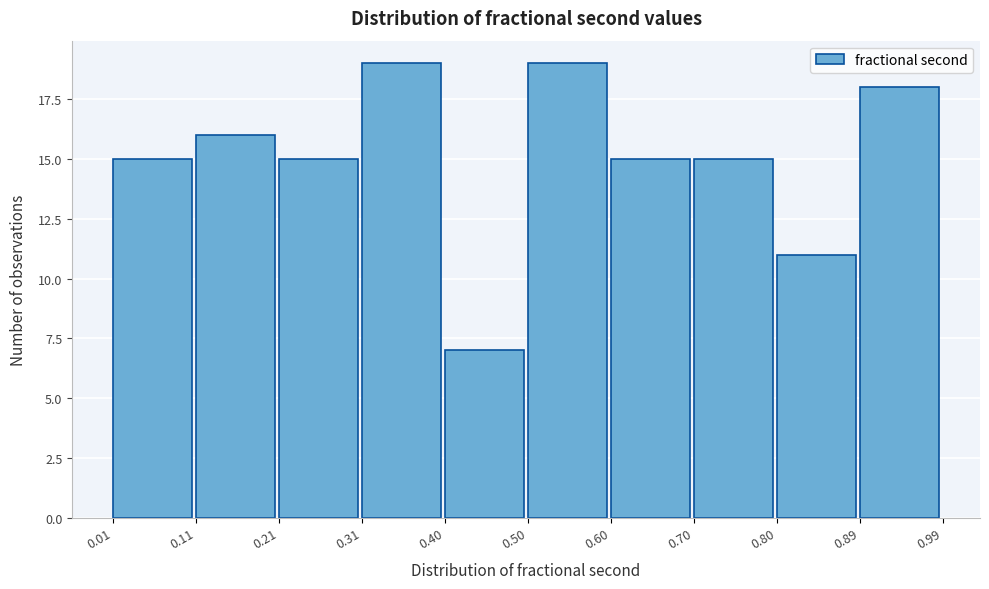

Reading left to right, list every bar in this chart as the range it spans on the x-axis followed by its height. The values are not printed on the chart, so give them approximately, as read against the axis.

0.01 to 0.11: 15
0.11 to 0.21: 16
0.21 to 0.31: 15
0.31 to 0.40: 19
0.40 to 0.50: 7
0.50 to 0.60: 19
0.60 to 0.70: 15
0.70 to 0.80: 15
0.80 to 0.89: 11
0.89 to 0.99: 18